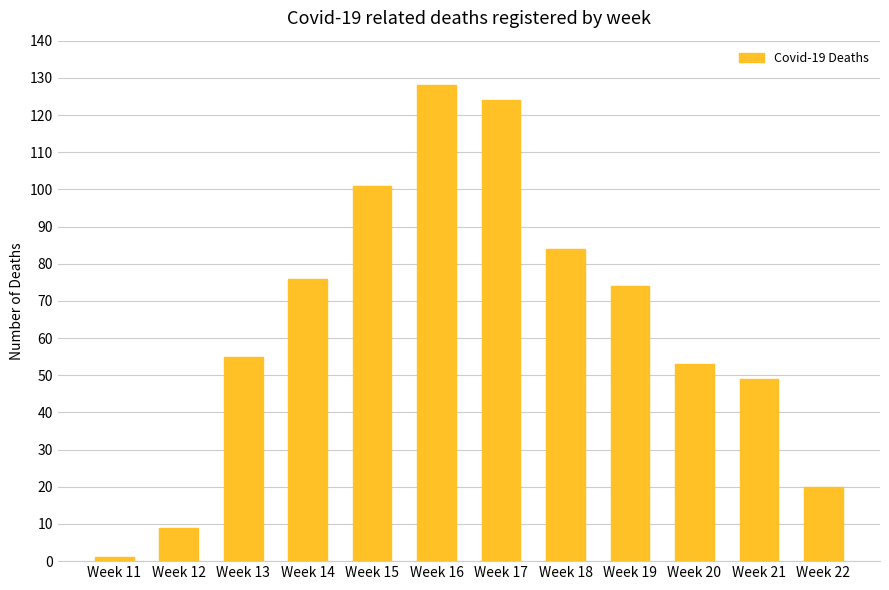

What is the change in value from Week 14 to Week 22?

-56